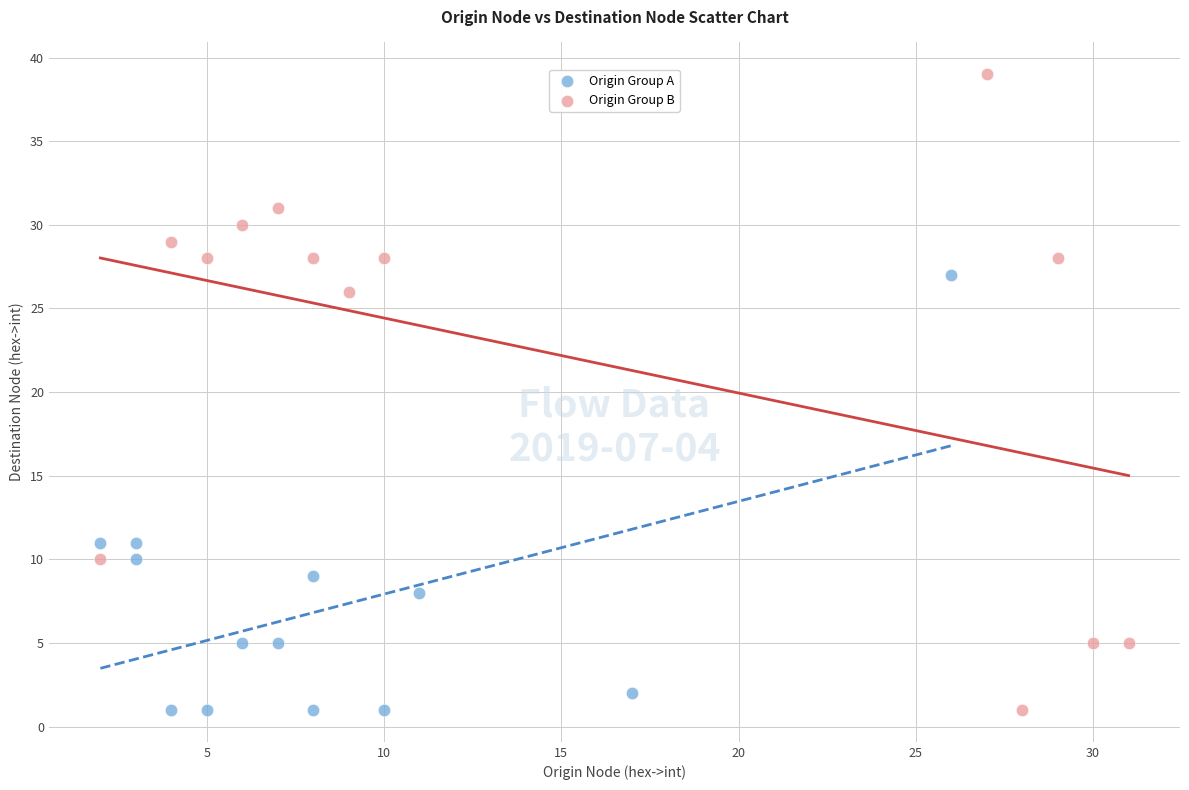

Which series reaches the maximum Y coordinate?

Origin Group B